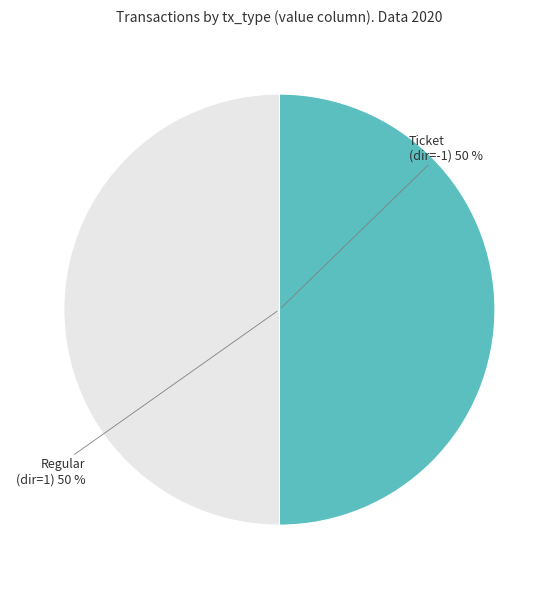

Approximately how many times larger is the value at Ticket (dir=-1) 50 % compared to Regular (dir=1) 50 %?

1.0